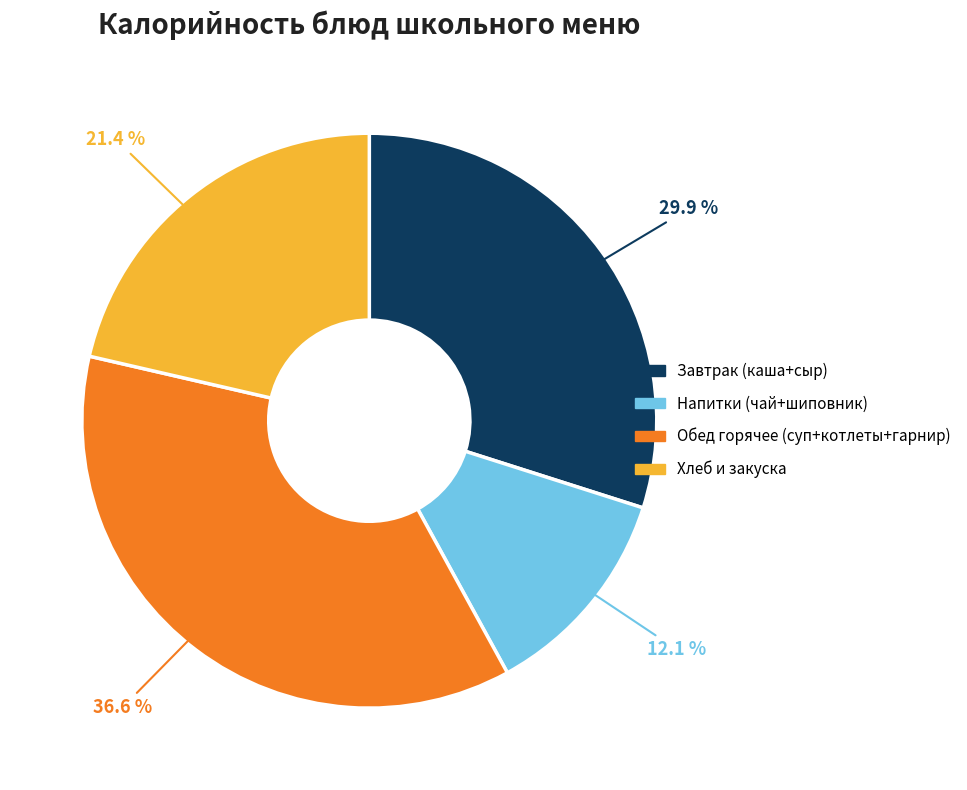

Rank the categories by value from lowest to highest.

Напитки (чай+шиповник), Хлеб и закуска, Завтрак (каша+сыр), Обед горячее (суп+котлеты+гарнир)